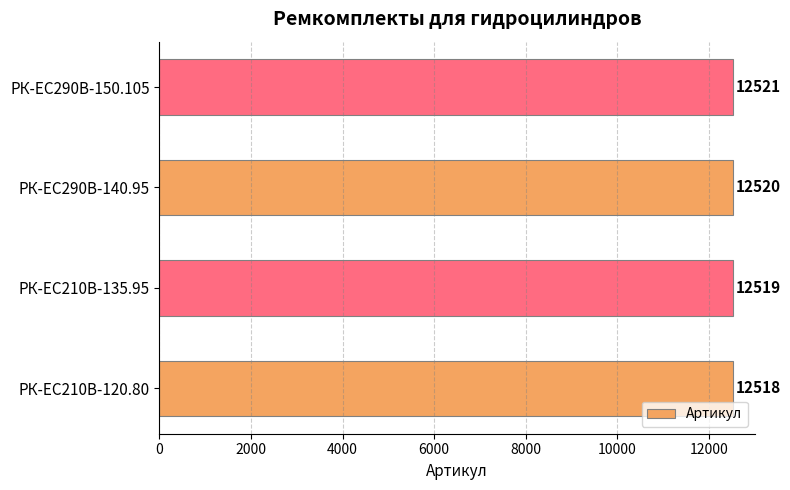

Count the number of data series in this chart.

1